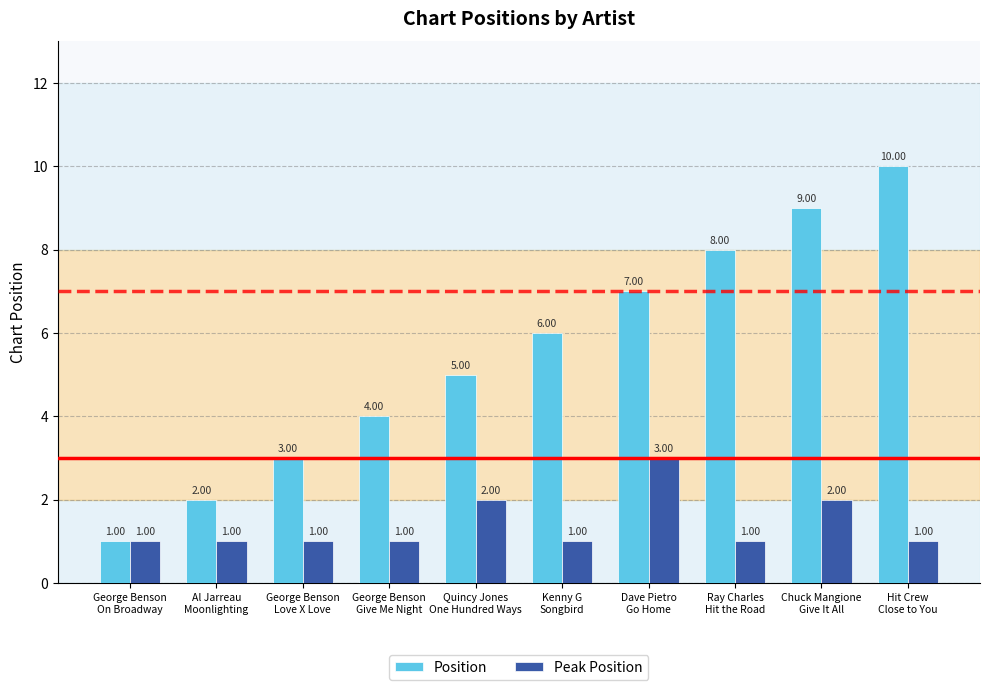

What is the sum of all Position values?

55